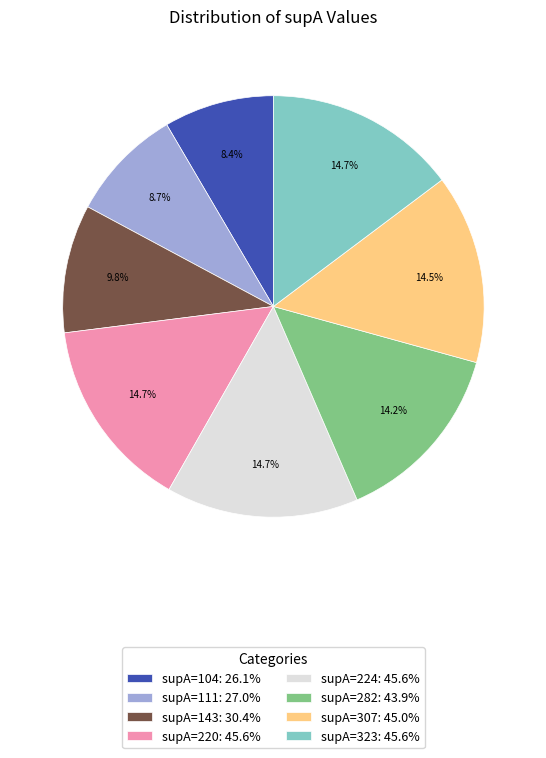

Is it true that supA=111 is 9% of the pie?

True